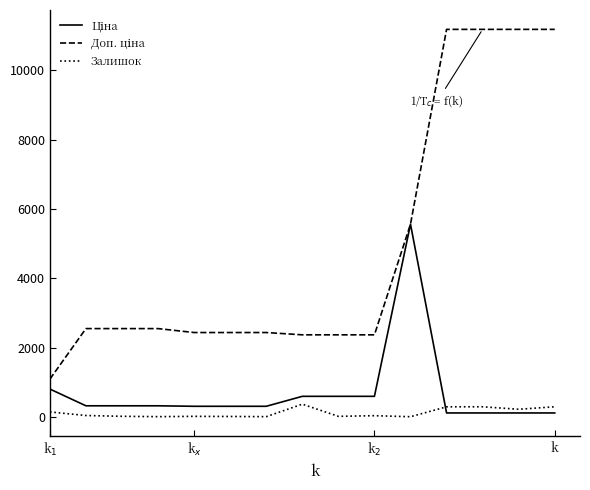

Does the chart have visible grid lines?

No